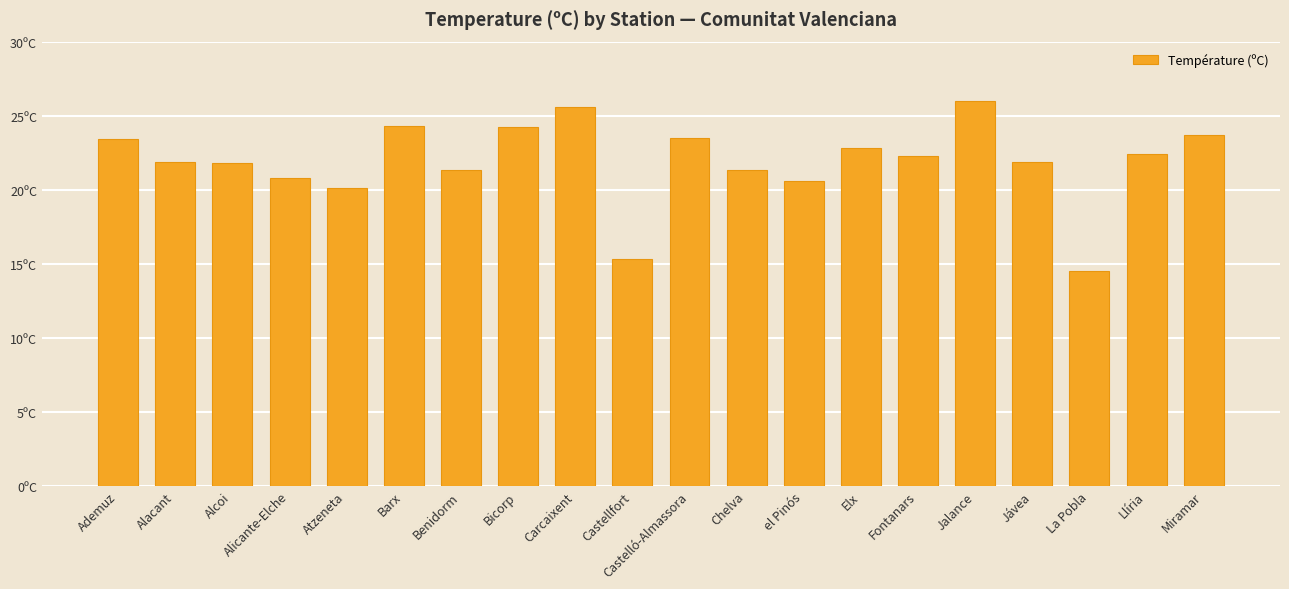

What is the ratio of the value at Llíria to the value at Jávea?

1.0